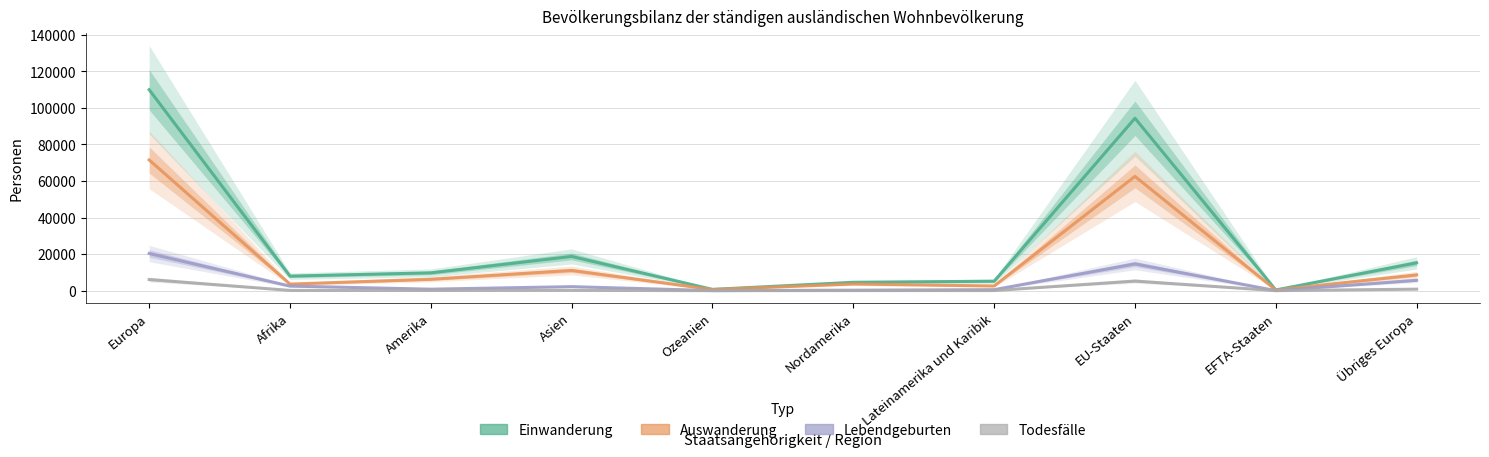

What is the lowest value of the Todesfälle series?

12